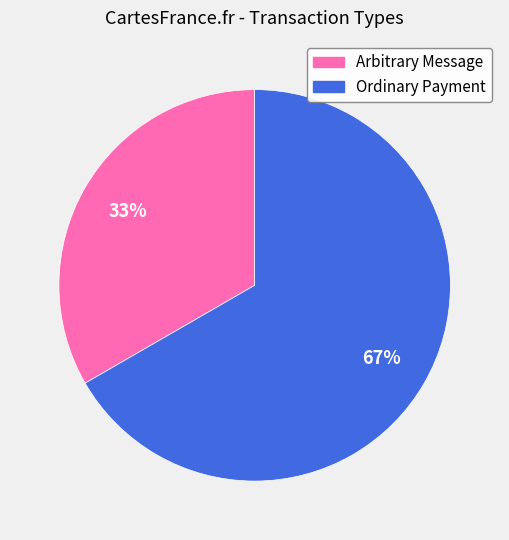

Which slice is the largest?

Ordinary Payment